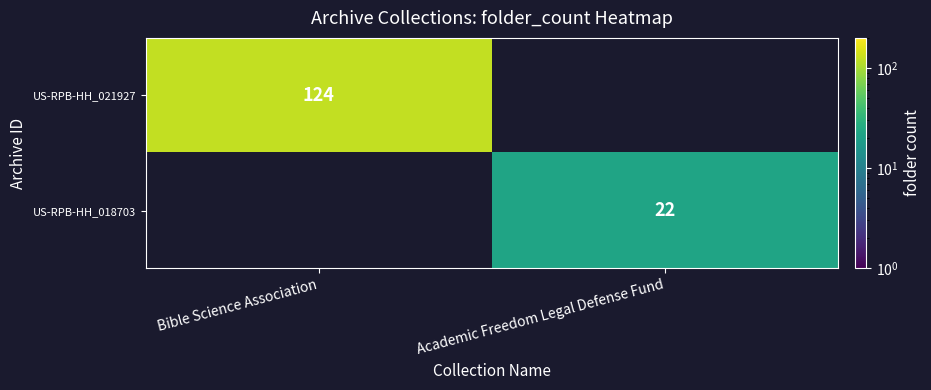

Is it true that US-RPB-HH_021927 equals 47 at Bible Science Association?

False